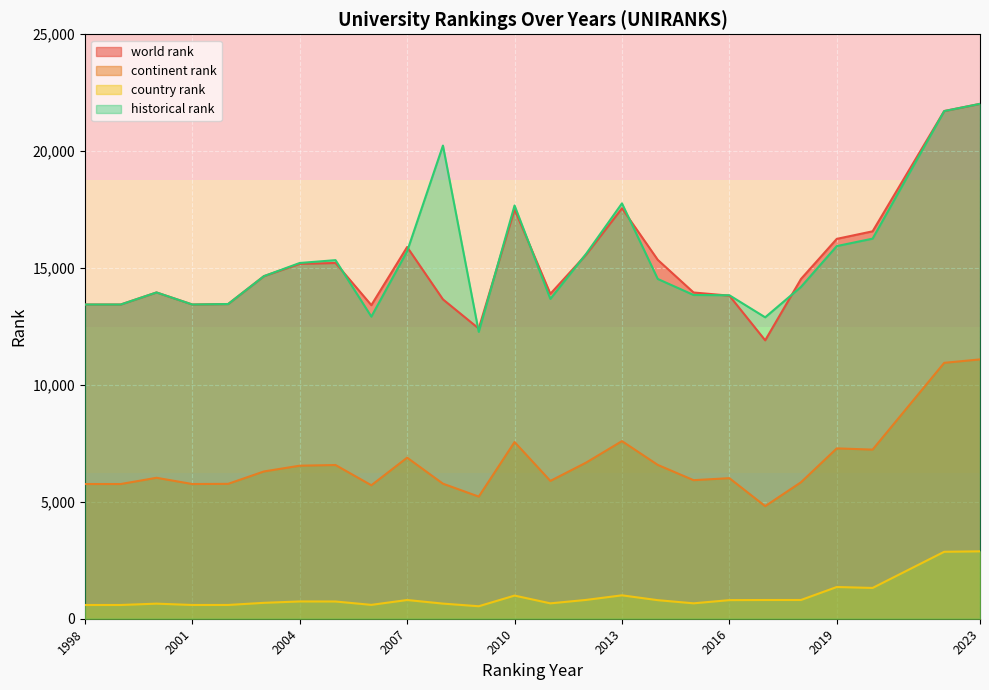

Rank the series by their maximum value, from lowest to highest.

country rank, continent rank, world rank, historical rank